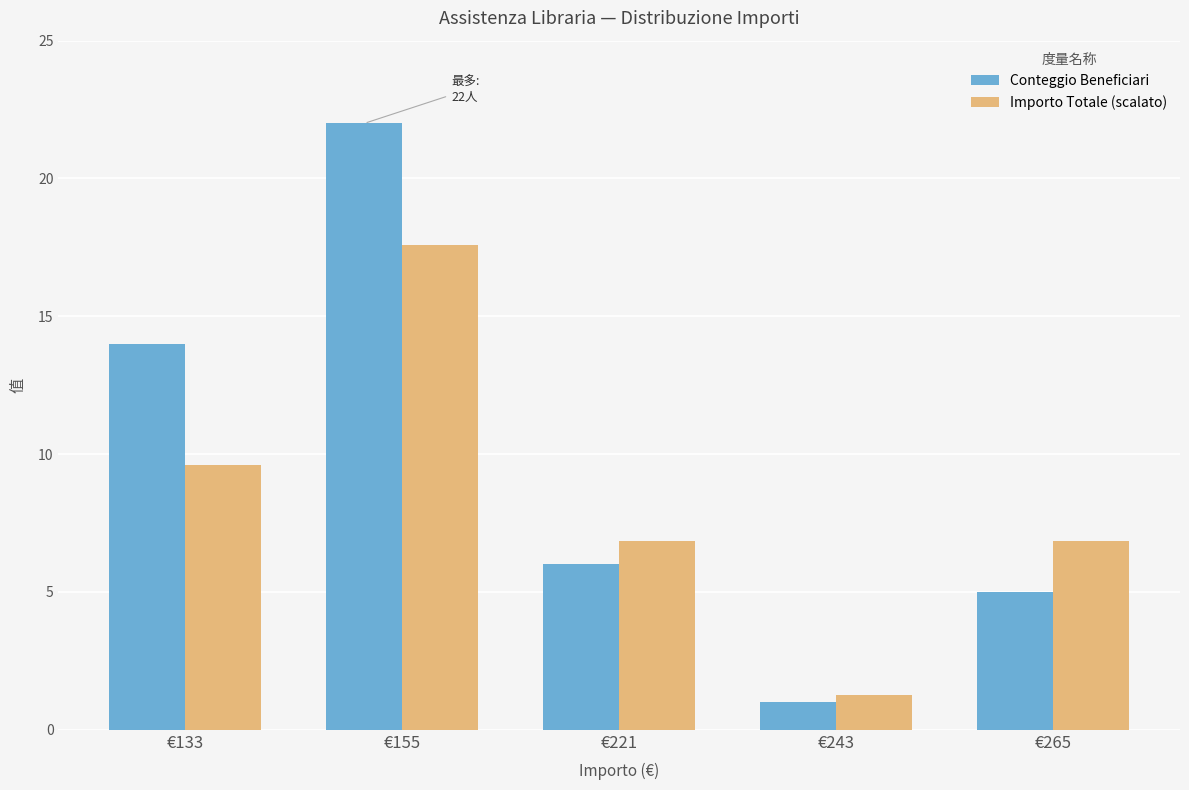

At which category is the sum across all series the highest?

€155